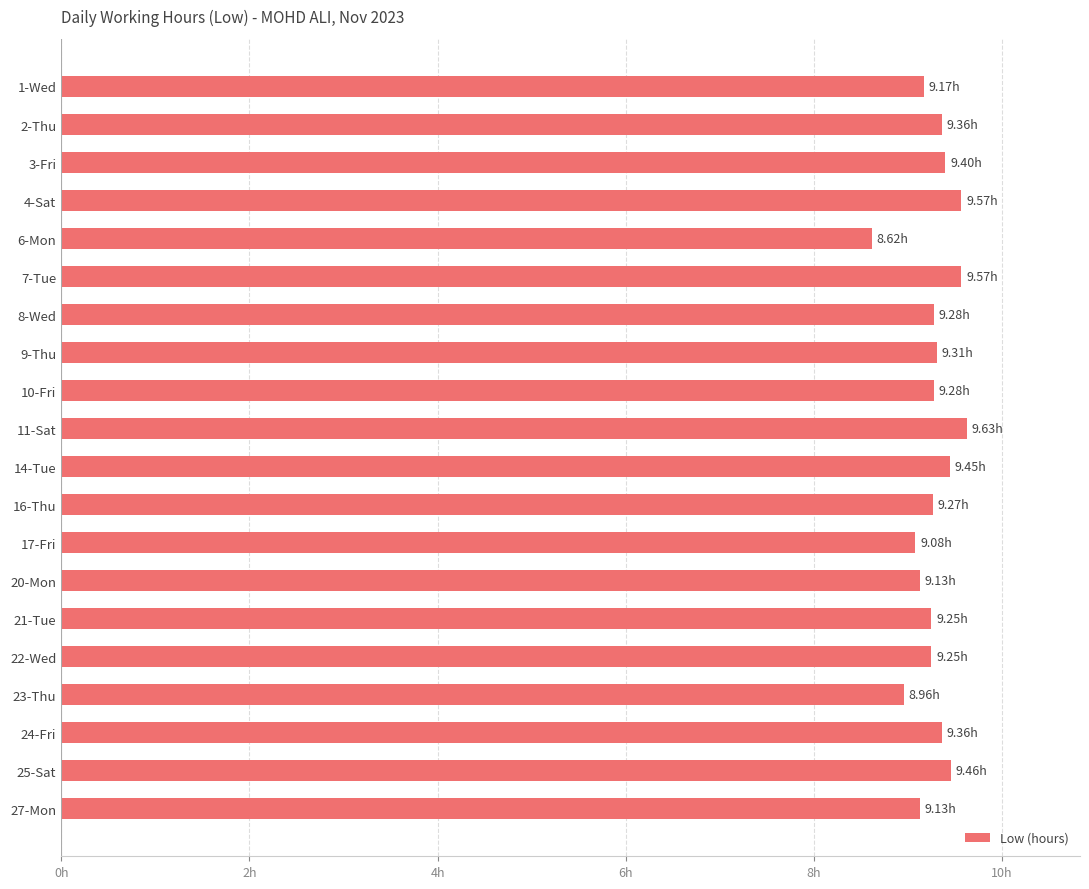

What is the sum of all values?

185.5